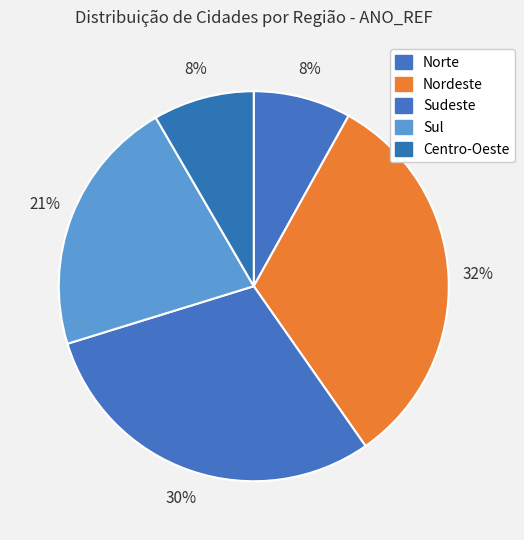

How many segments does this pie chart have?

5